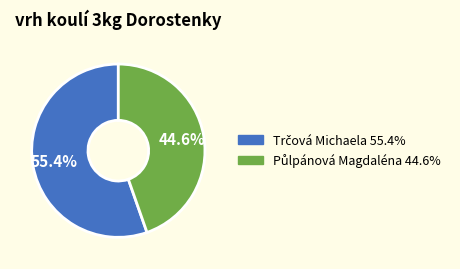

Is there a majority slice in this chart?

Yes